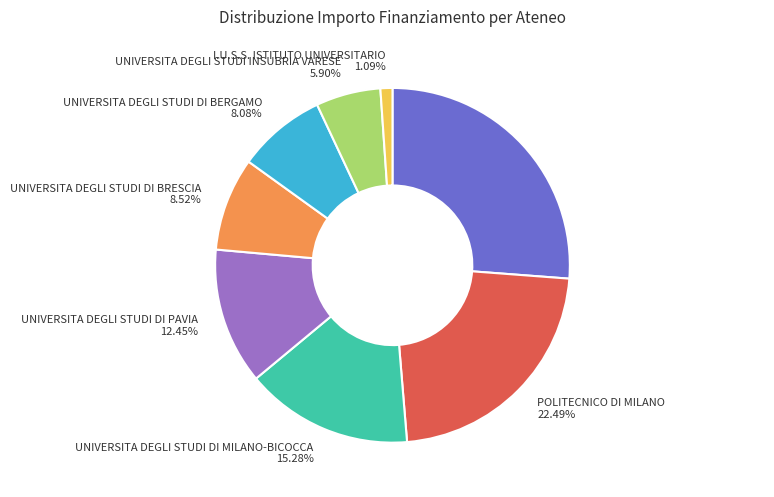

To the nearest percent, what portion does UNIVERSITA DEGLI STUDI DI MILANO-BICOCCA represent?

15%